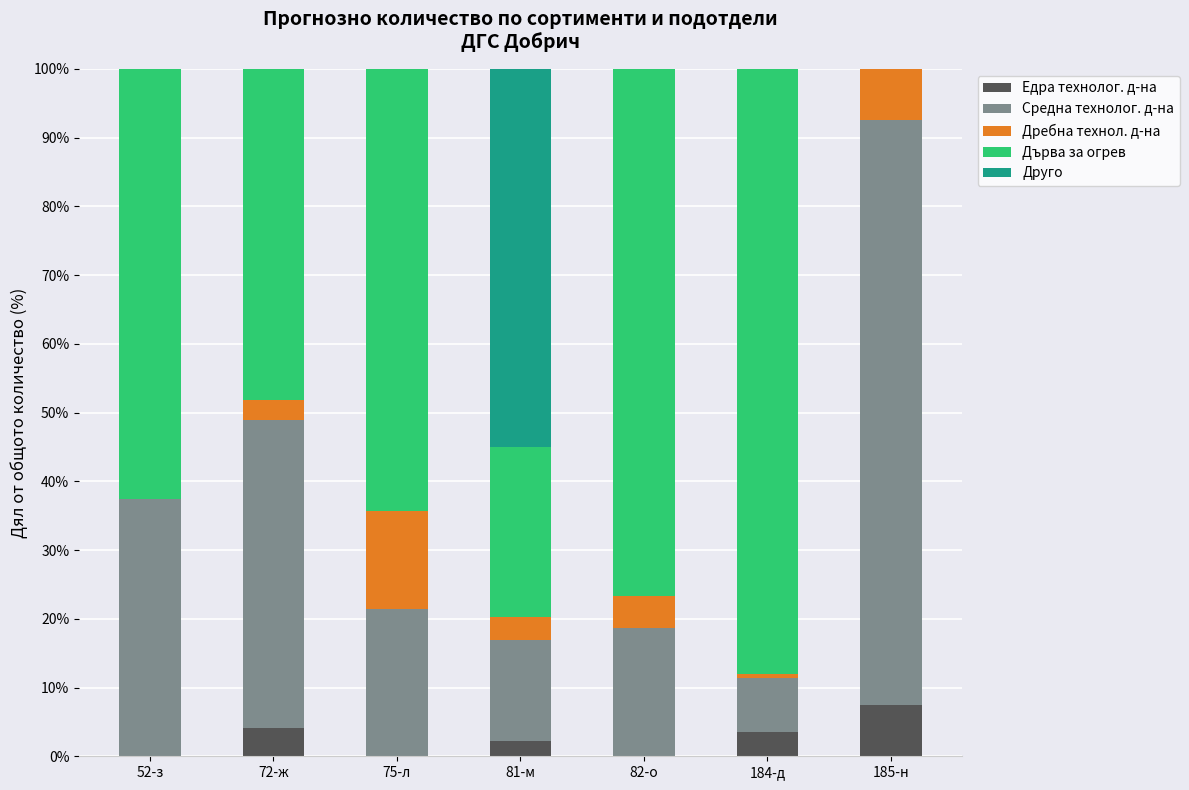

How many values in the Едра технолог. д-на series exceed 2?

4